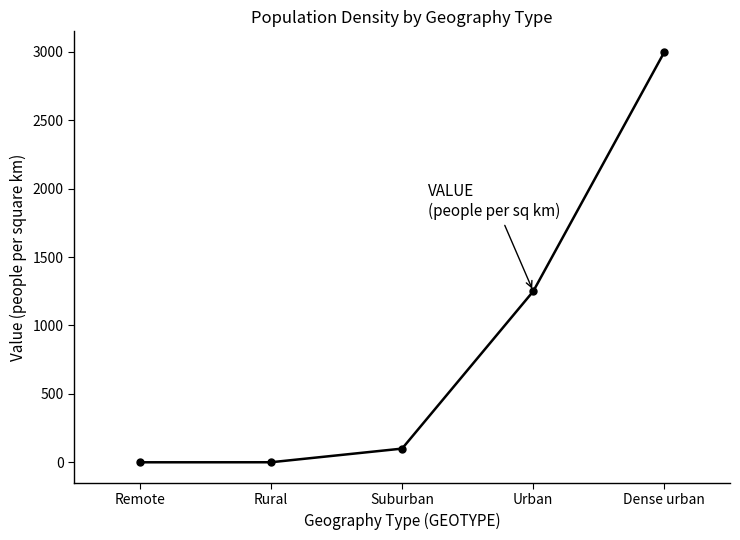

Which has a higher value, Dense urban or Urban?

Dense urban